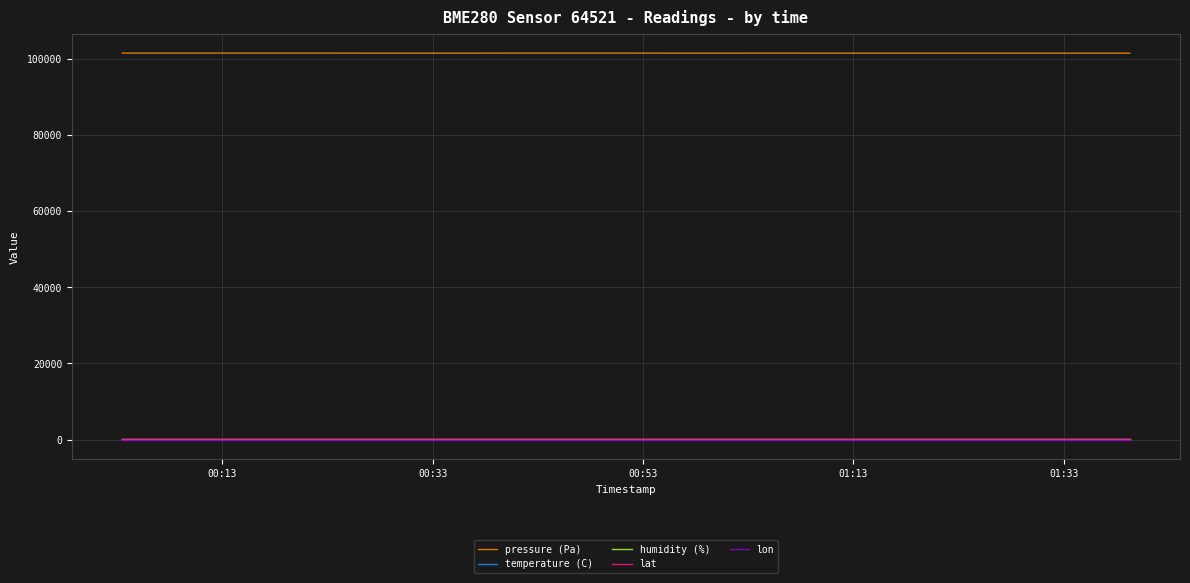

Which series has the largest range (max minus min)?

pressure (Pa)